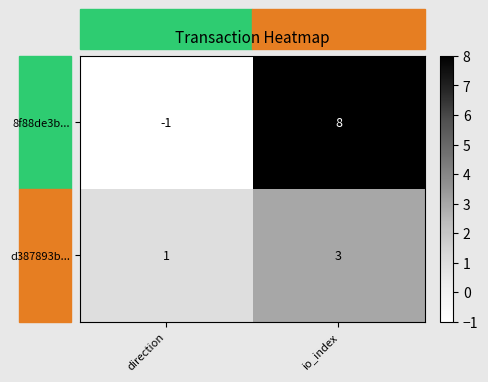

Is it true that d387893b... equals 2 at io_index?

False